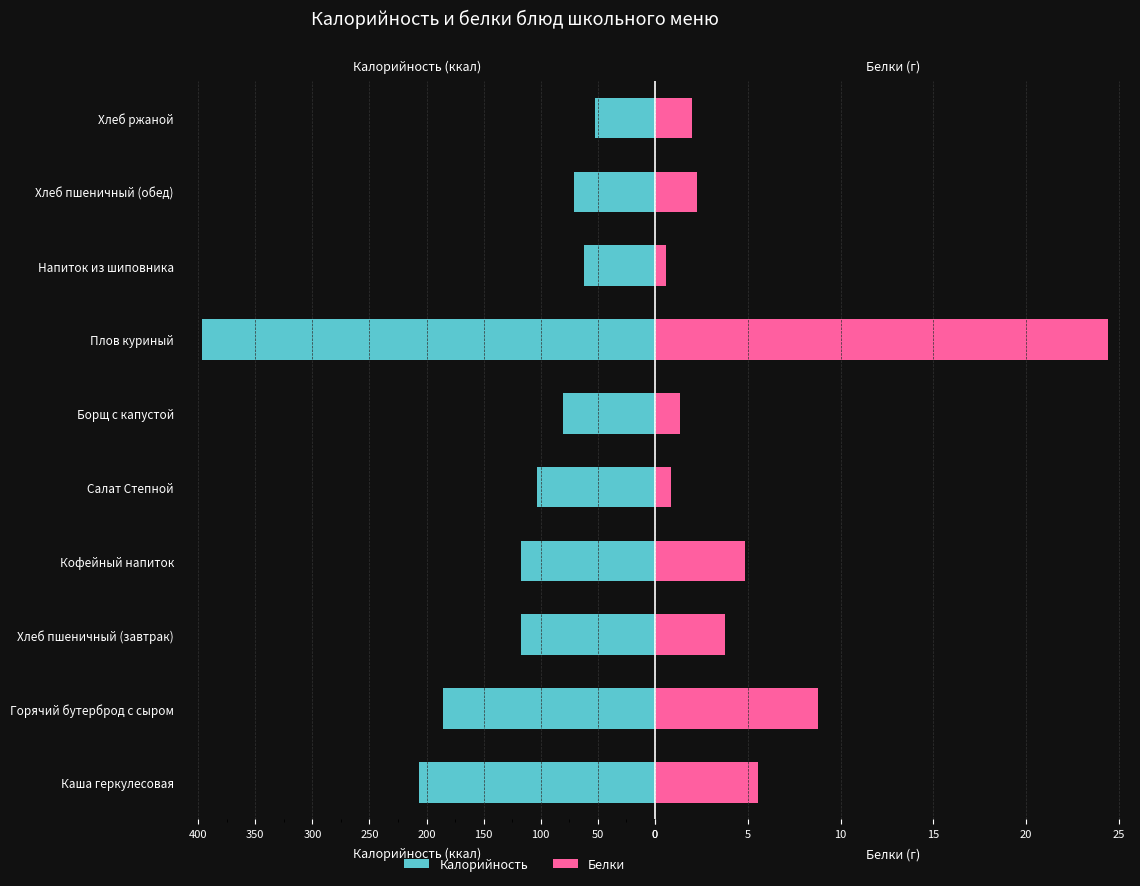

How many data points in Калорийность are less than 117?

5